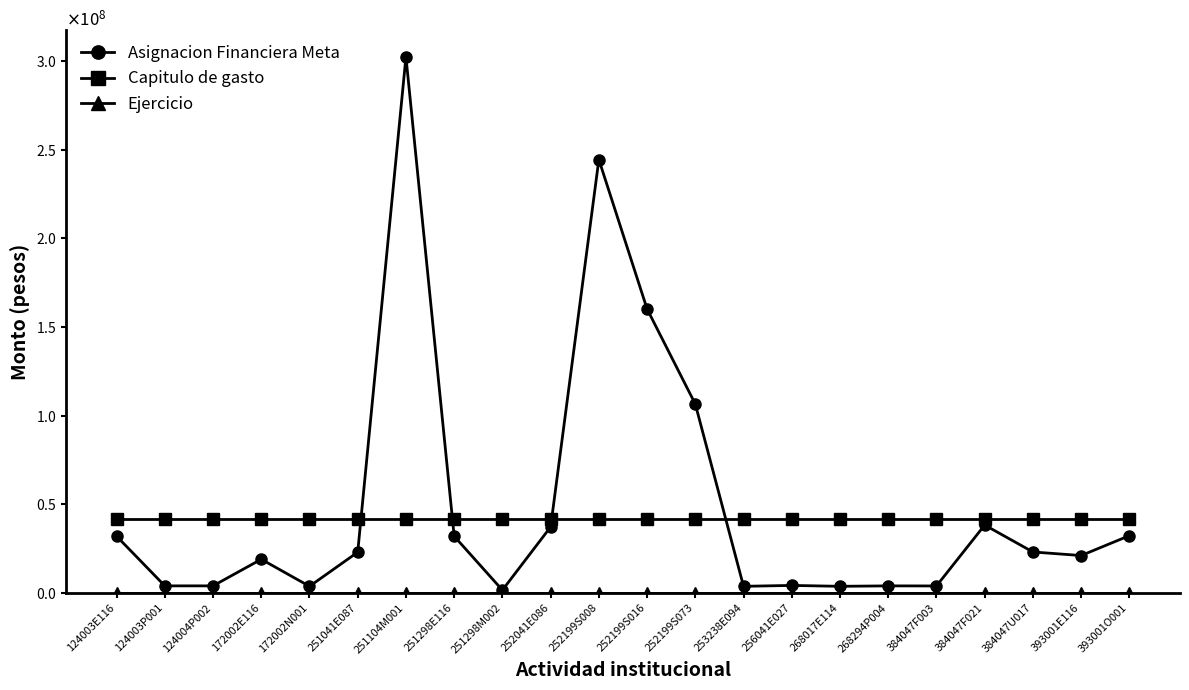

Is this an area chart (filled region under the line)?

No